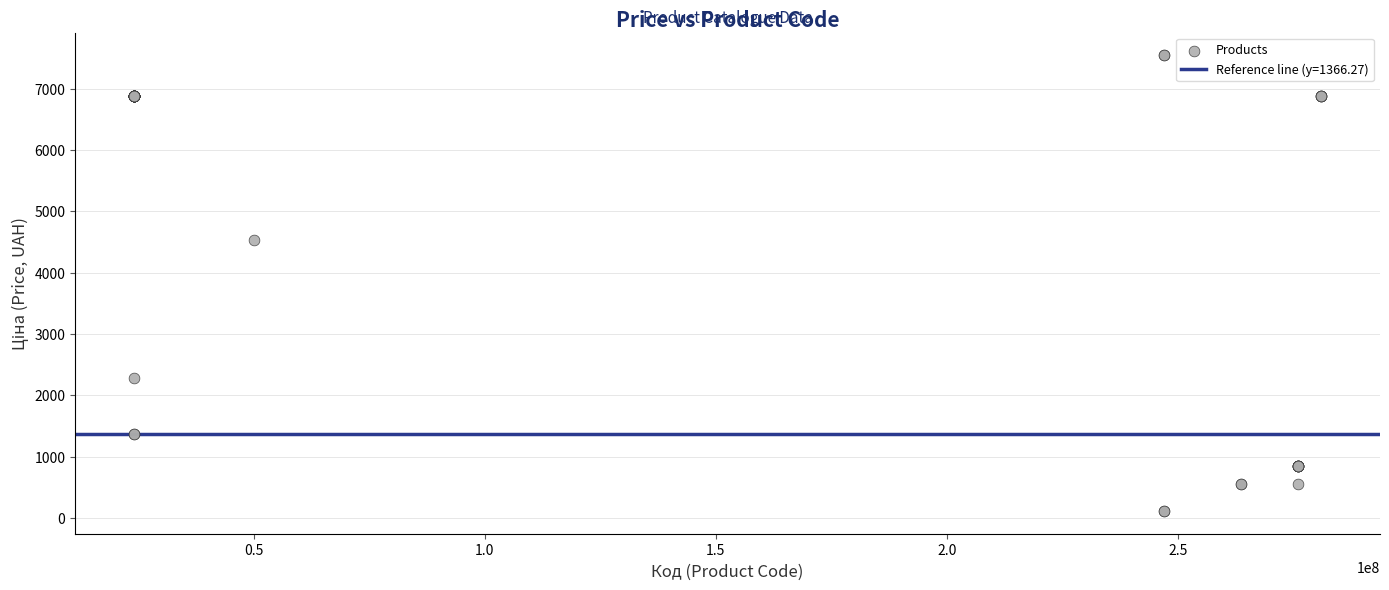

What Y value in the scatter plot is closest to 3829?

4531.4